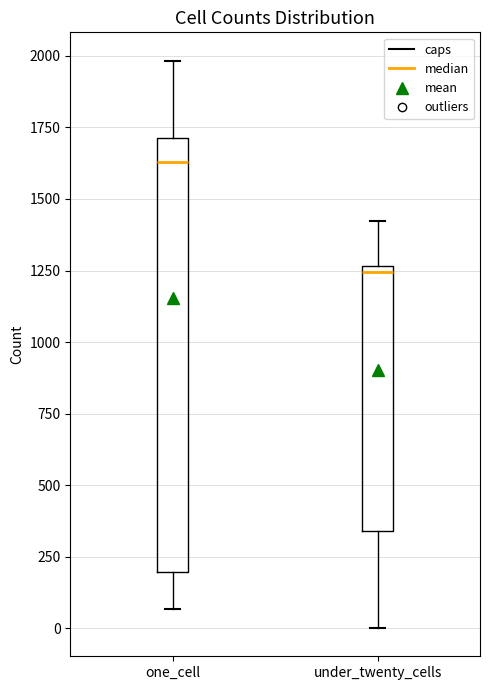

Which box is the tallest, from its lower edge to its upper edge?

one_cell